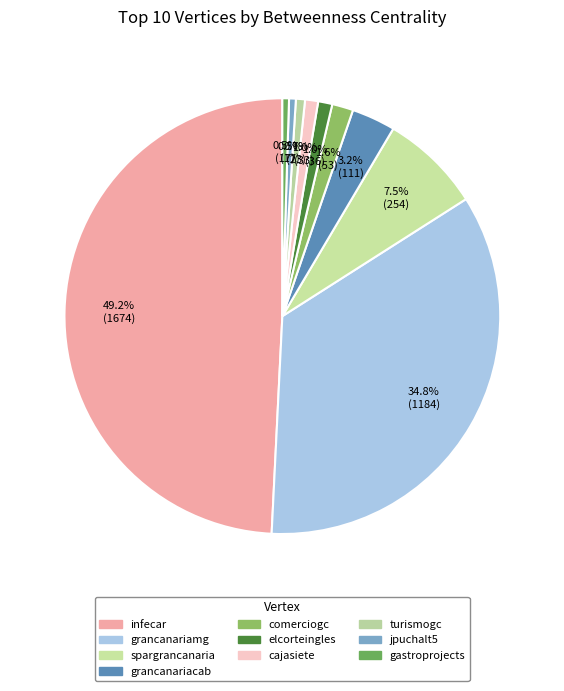

Does any single category account for the majority?

No